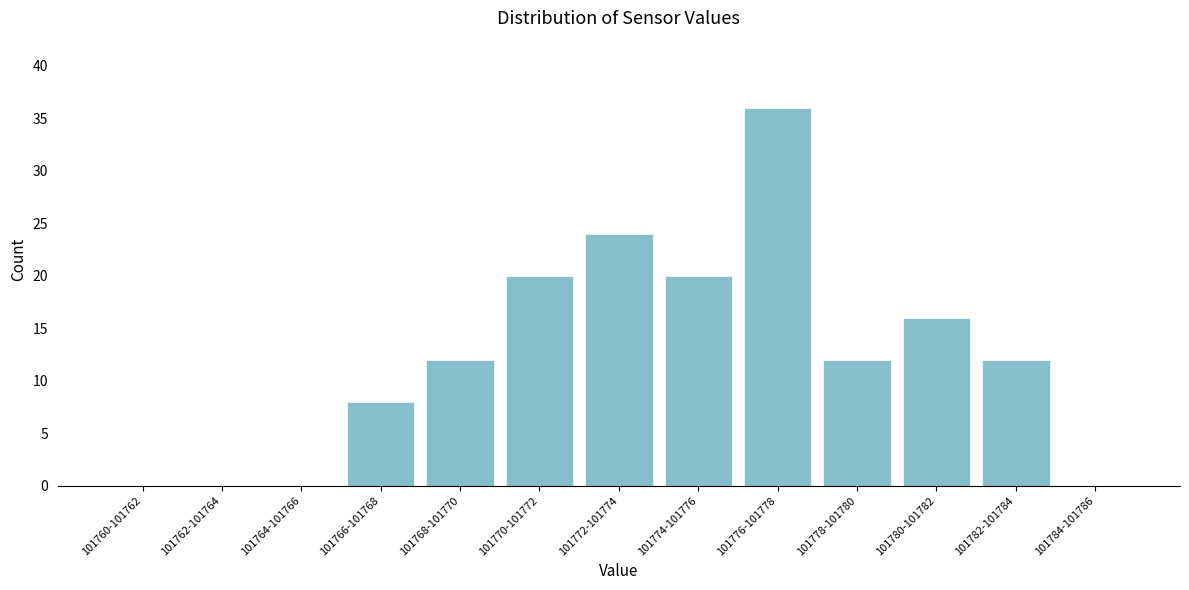

Reading left to right, extract all data points from this chart.

101760-101762=0	101762-101764=0	101764-101766=0	101766-101768=8	101768-101770=12	101770-101772=20	101772-101774=24	101774-101776=20	101776-101778=36	101778-101780=12	101780-101782=16	101782-101784=12	101784-101786=0